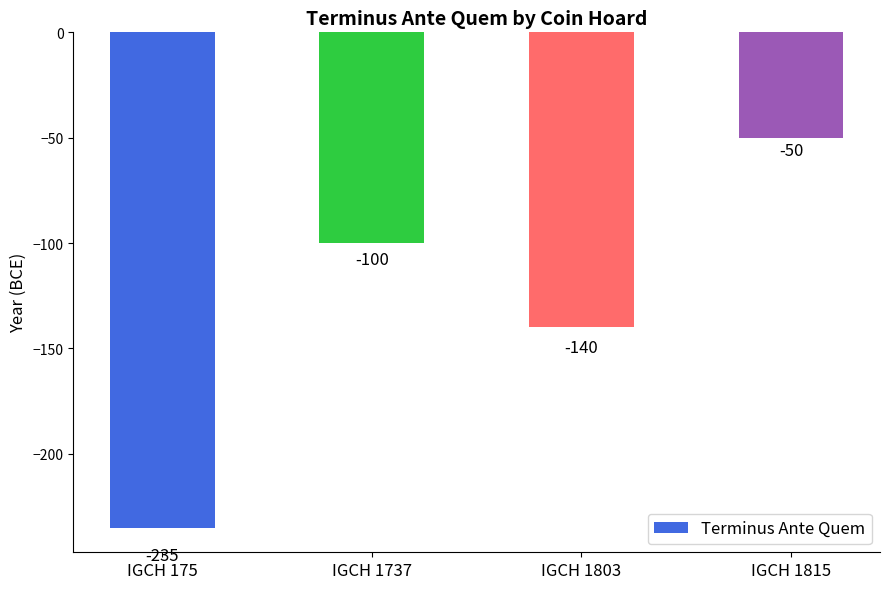

What is the difference between the maximum and minimum values?

185